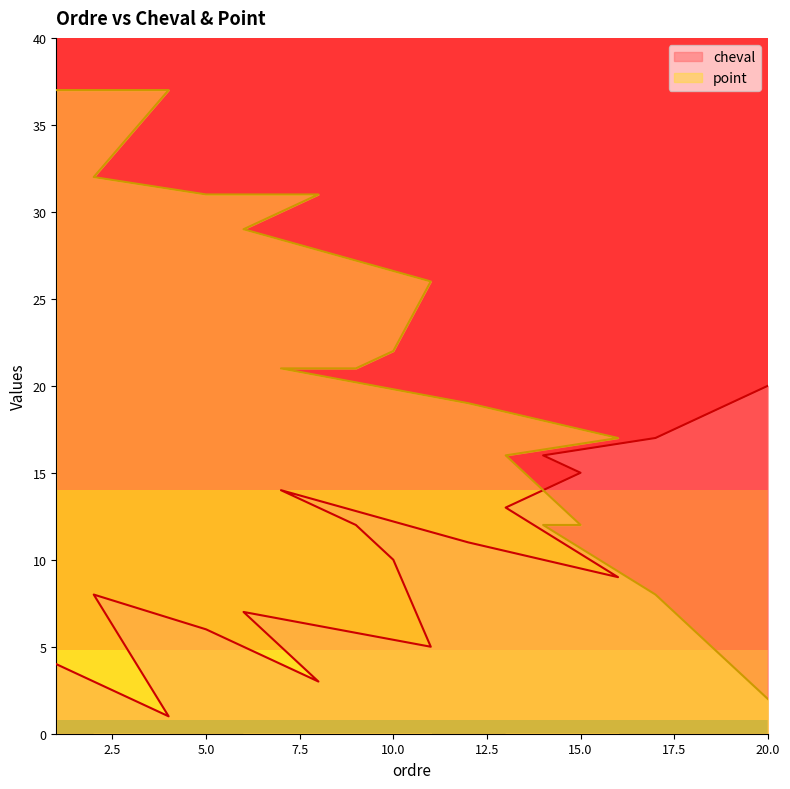

What is the difference between the maximum and minimum values in the cheval series?

19